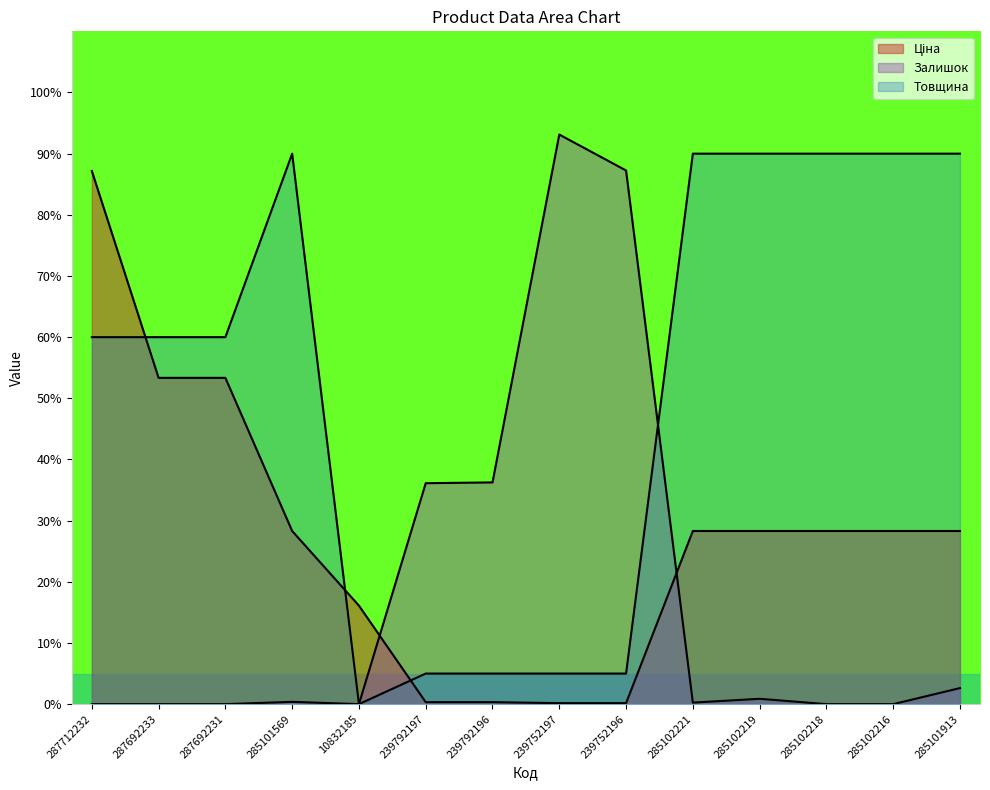

What is the highest value of the Залишок series?

93.1